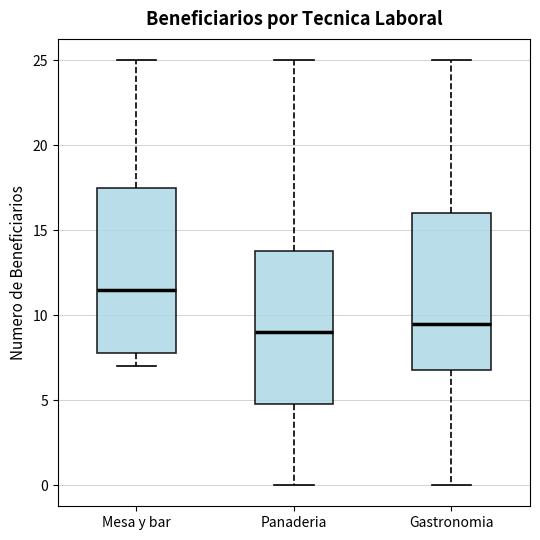

Reading left to right, transcribe this box plot: for each box, give where its median line is, the range the box spans, and where its two whiskers end, as read against the y-axis. The values are not printed on the chart, so give them approximately, as read against the axis.

Mesa y bar: median 11.5, box 8.0 to 17.5, whiskers 7.0 to 25.0
Panaderia: median 9.0, box 5.0 to 14.0, whiskers 0.0 to 25.0
Gastronomia: median 9.5, box 7.0 to 16.0, whiskers 0.0 to 25.0